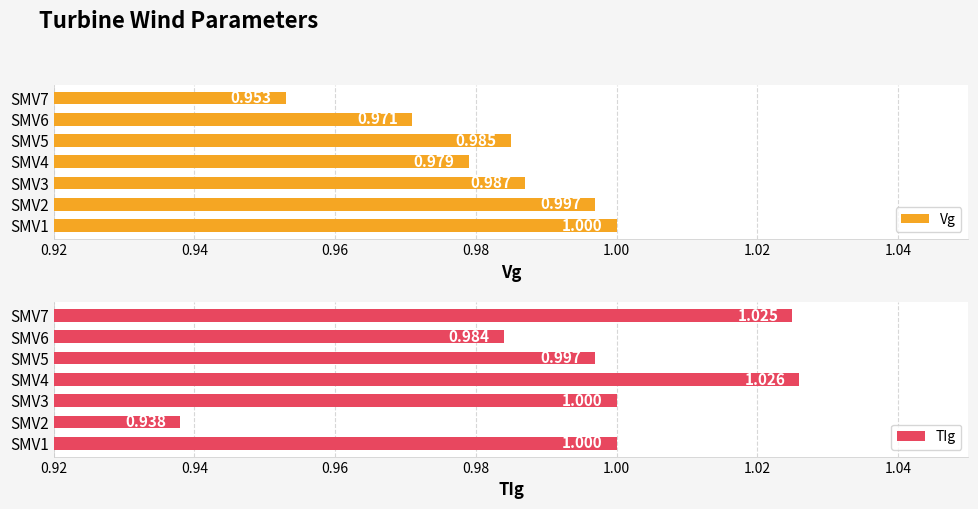

True or false: Vg has a value of 0.3 at SMV6.

False